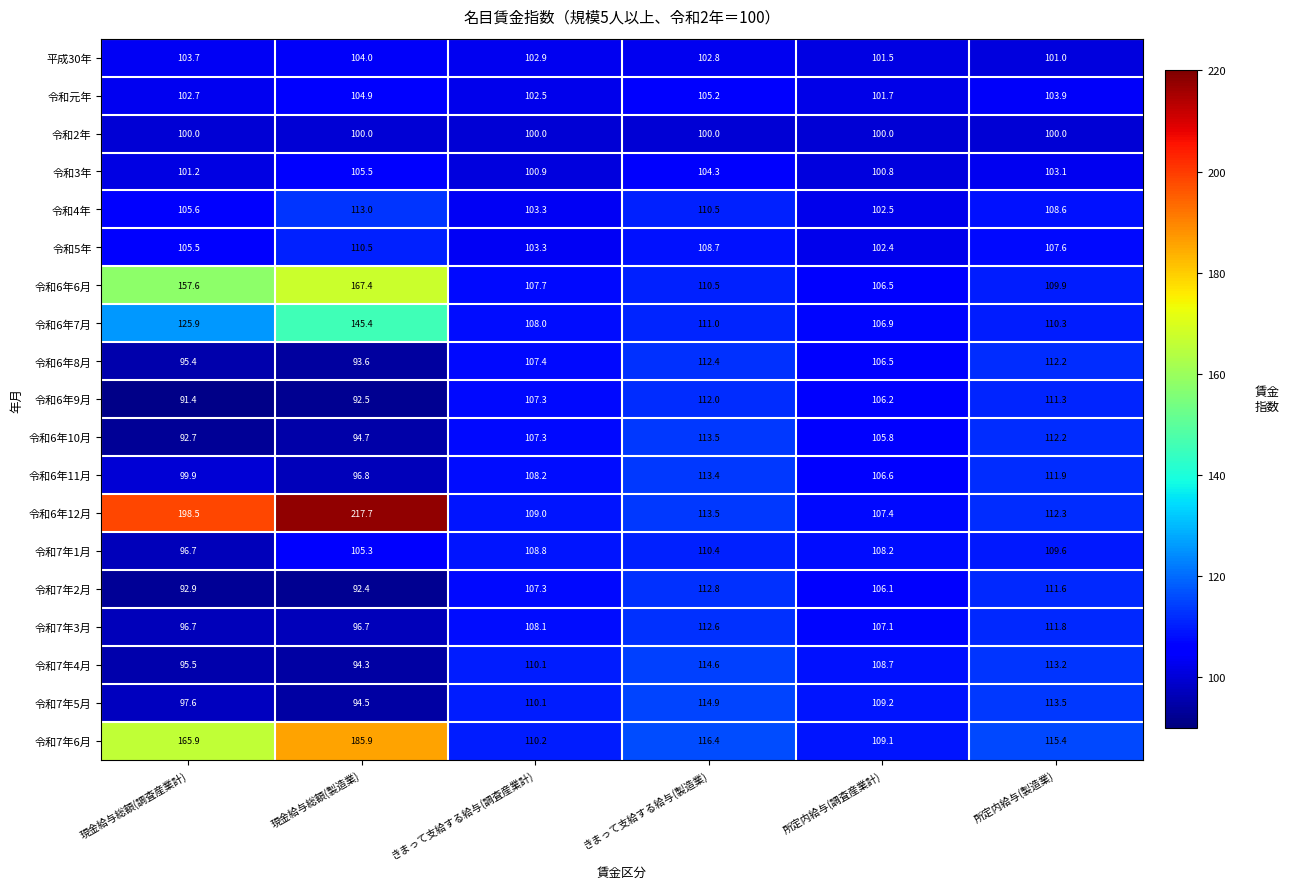

Which category has the lowest value in the 令和7年5月 series?

現金給与総額(製造業)